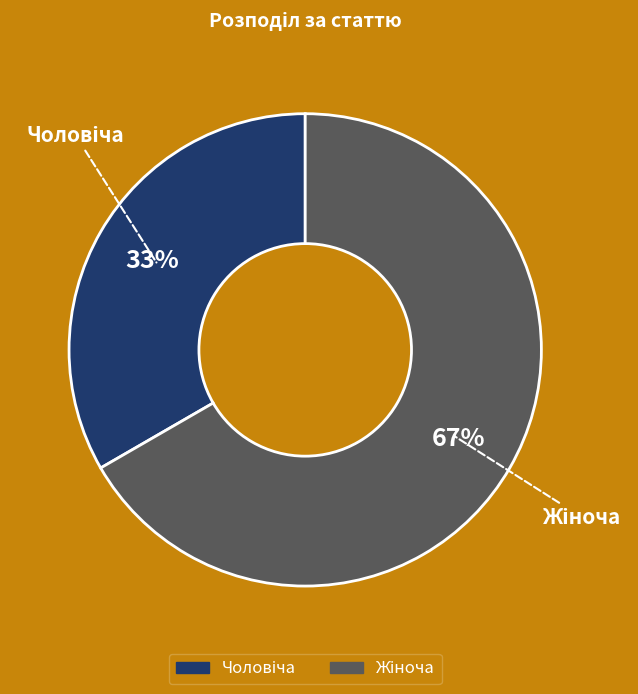

Is there a majority slice in this chart?

Yes